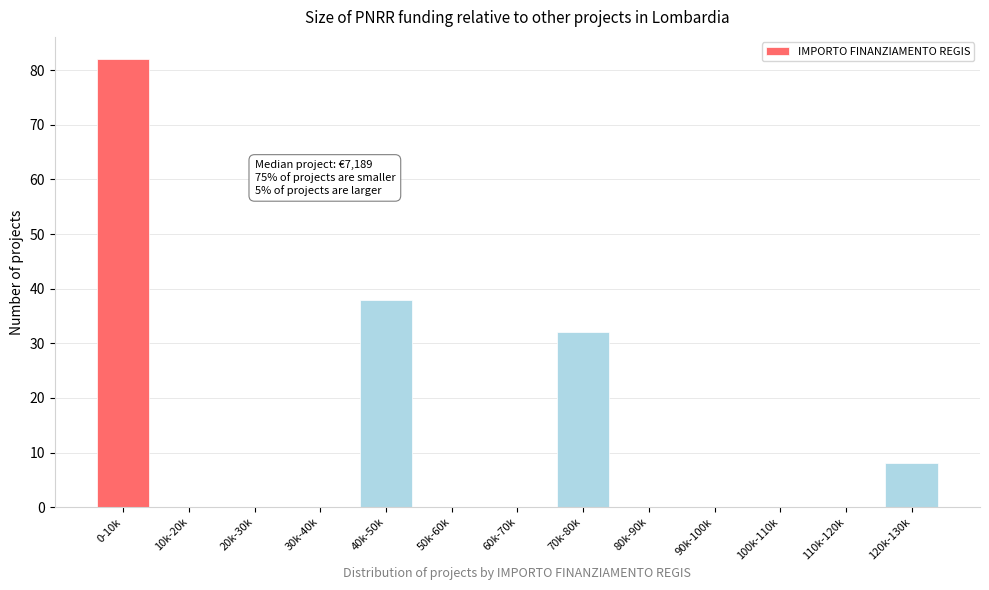

Reading left to right, list all the values displayed in this chart.

0-10k=82	10k-20k=0	20k-30k=0	30k-40k=0	40k-50k=38	50k-60k=0	60k-70k=0	70k-80k=32	80k-90k=0	90k-100k=0	100k-110k=0	110k-120k=0	120k-130k=8